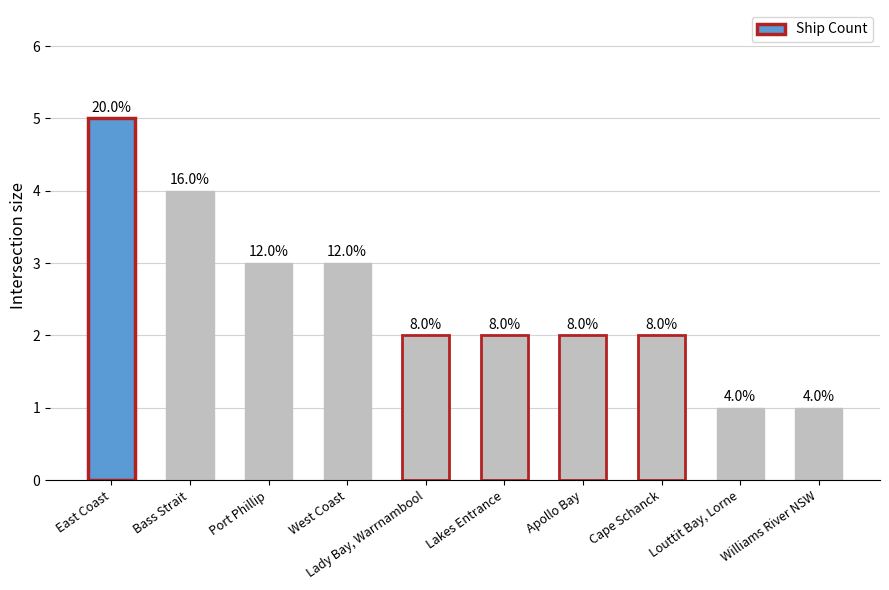

List the labels in order of value, largest first.

East Coast, Bass Strait, Port Phillip, West Coast, Lady Bay, Warrnambool, Lakes Entrance, Apollo Bay, Cape Schanck, Louttit Bay, Lorne, Williams River NSW